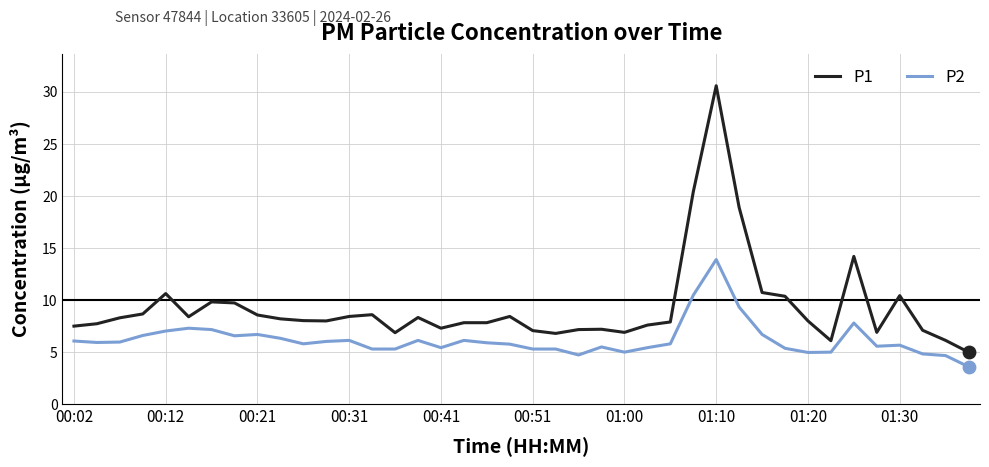

True or false: P2 and P1 intersect in this chart.

False